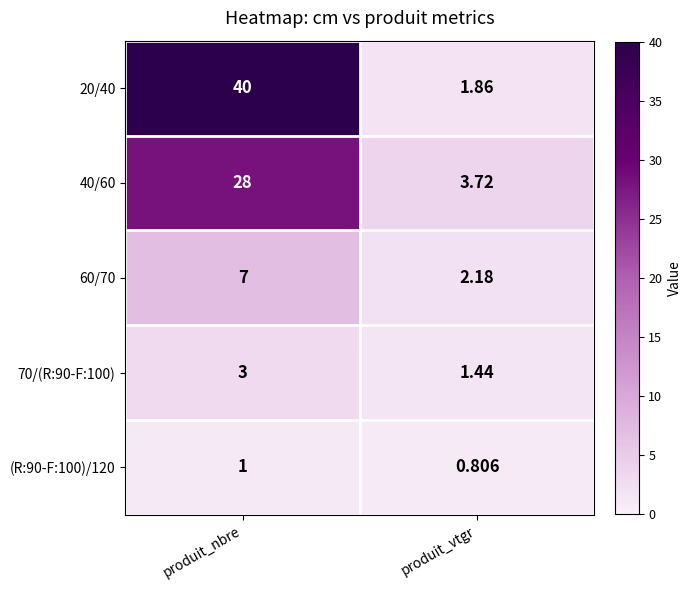

At how many categories does at least one series exceed 38?

1